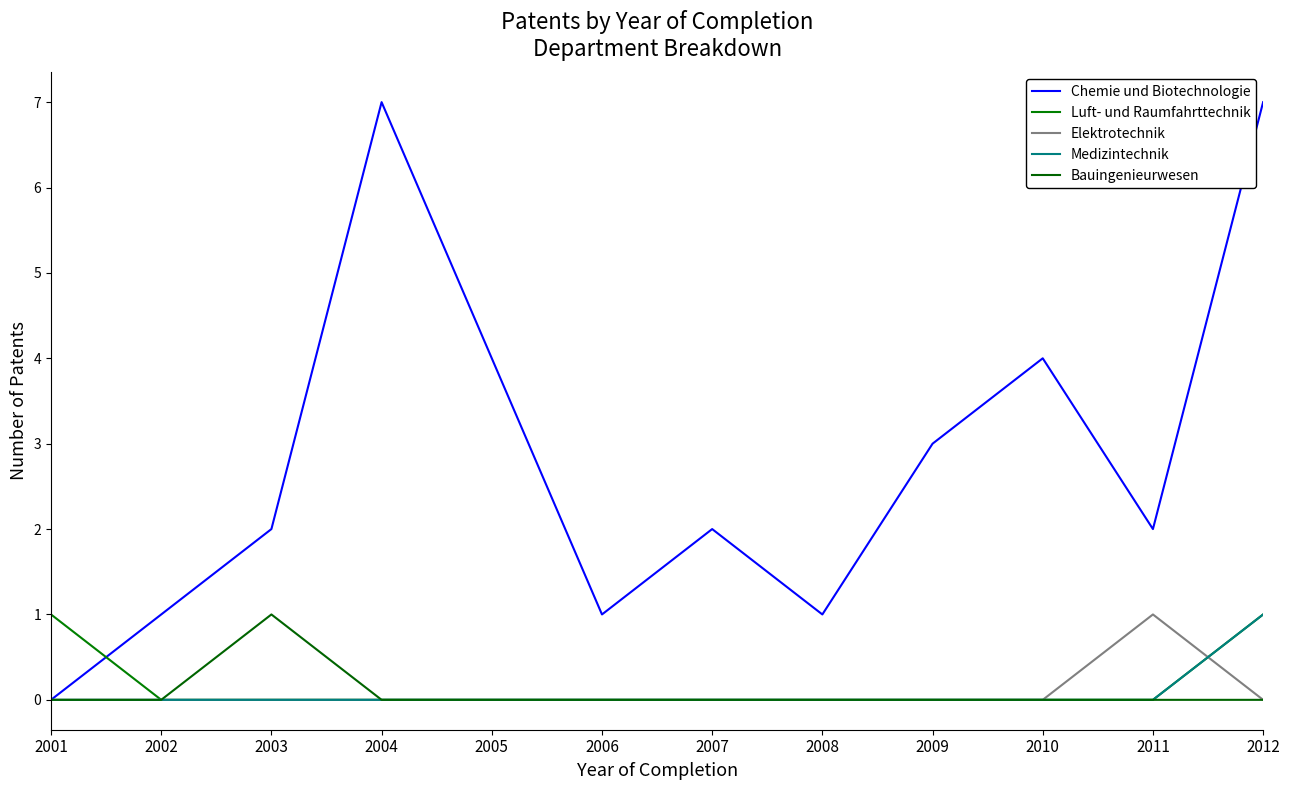

What is the spread (max minus min) of values at 2003?

2